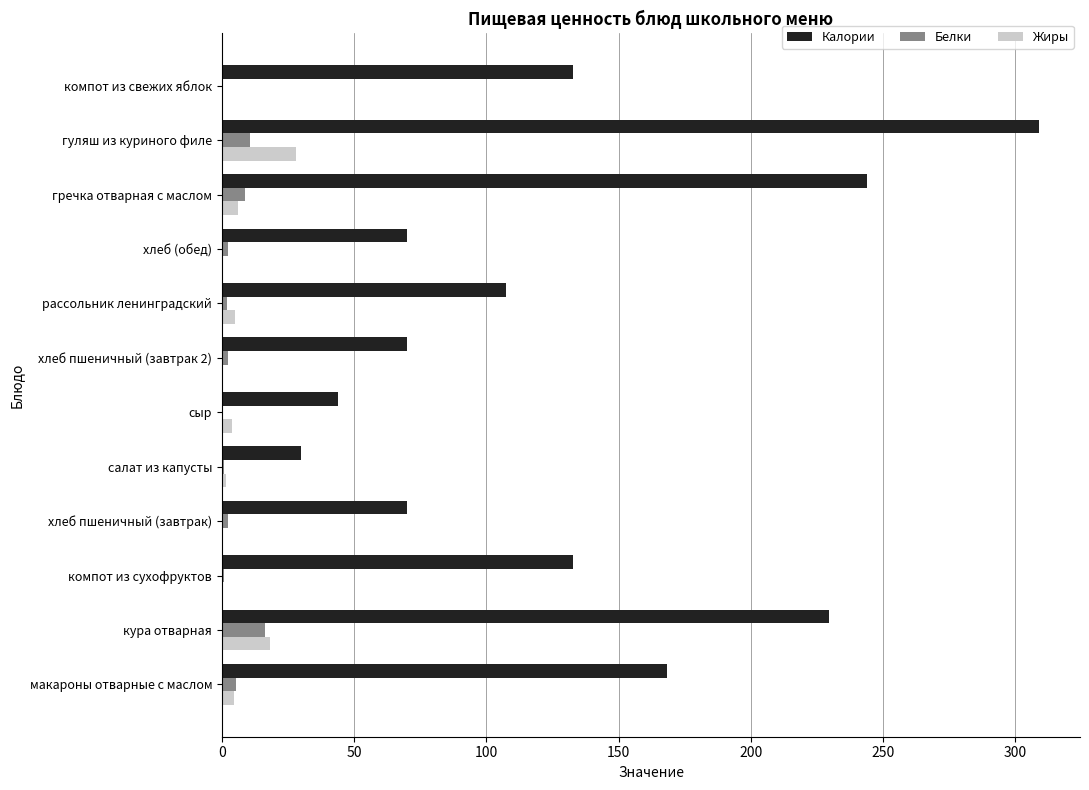

How many categories are shown in the chart?

12